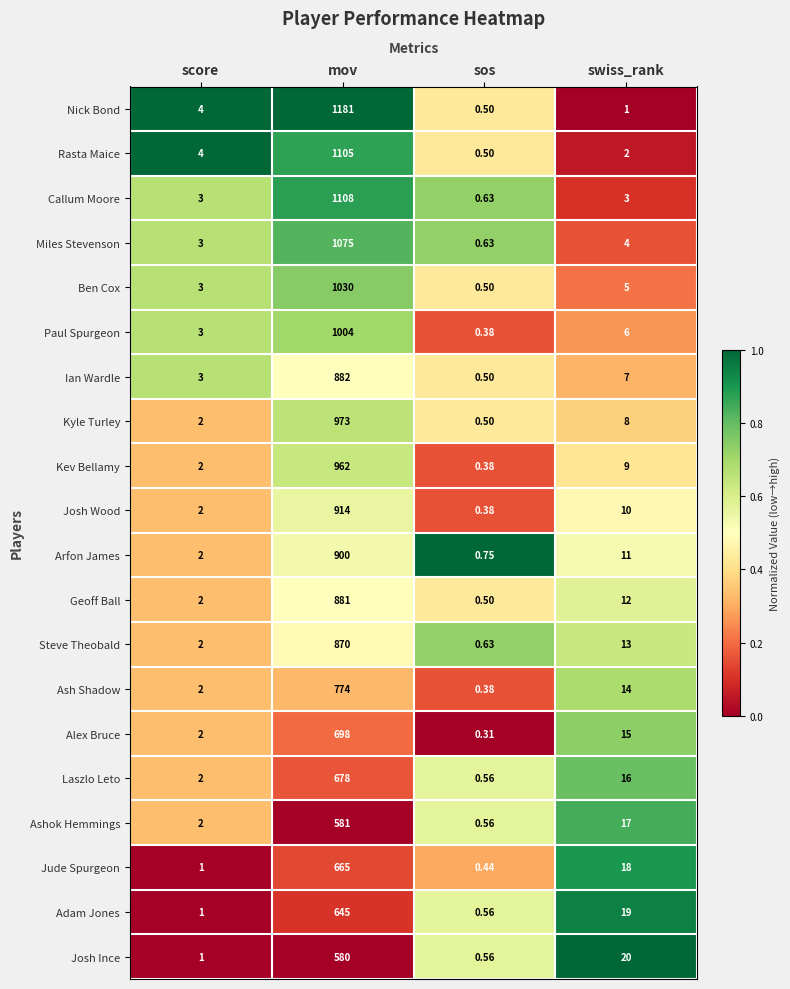

At which label does Adam Jones reach its minimum?

sos